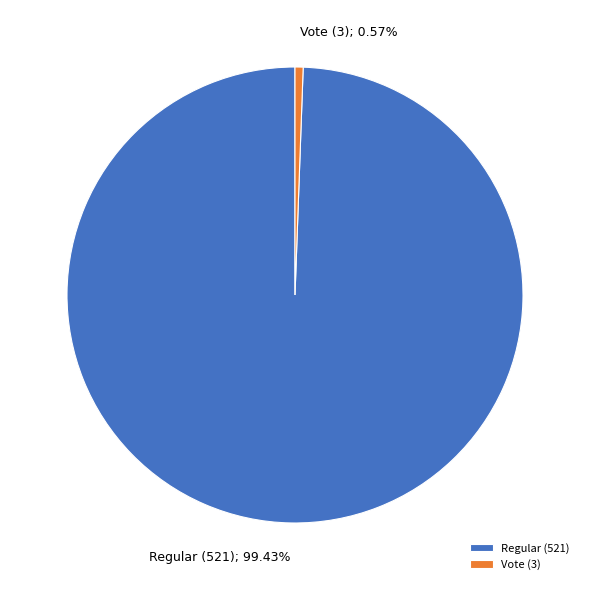

Does Vote (3) account for over 50% of the chart?

No